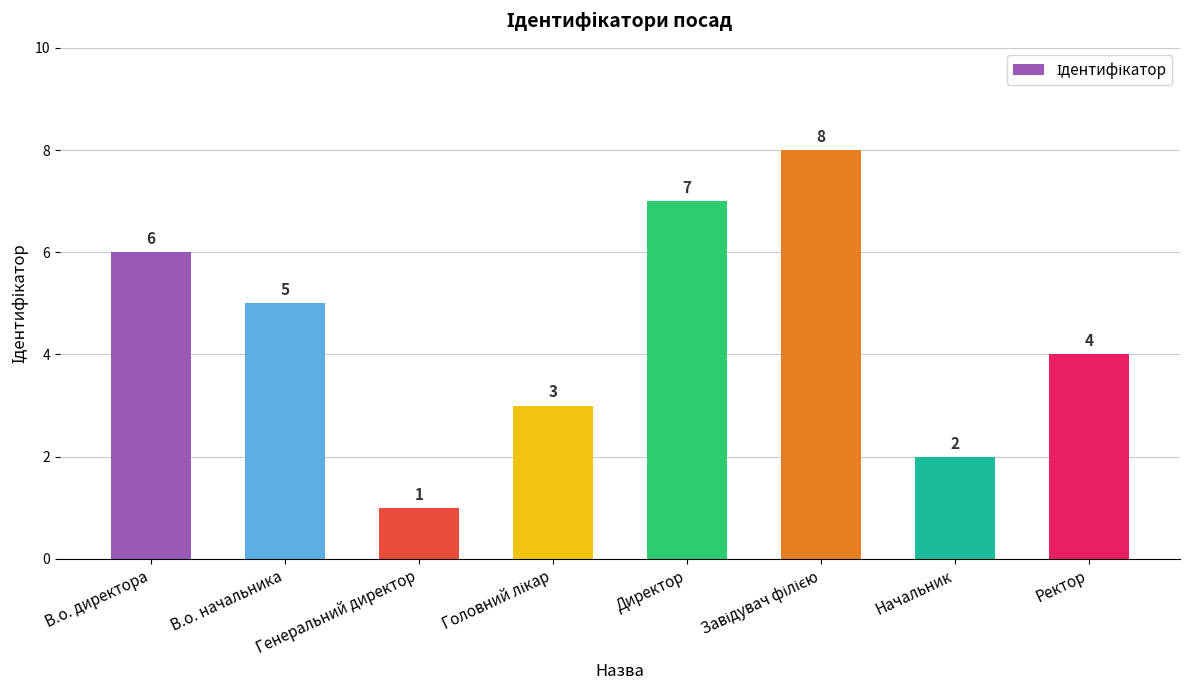

What is the difference between the second highest and minimum values?

6